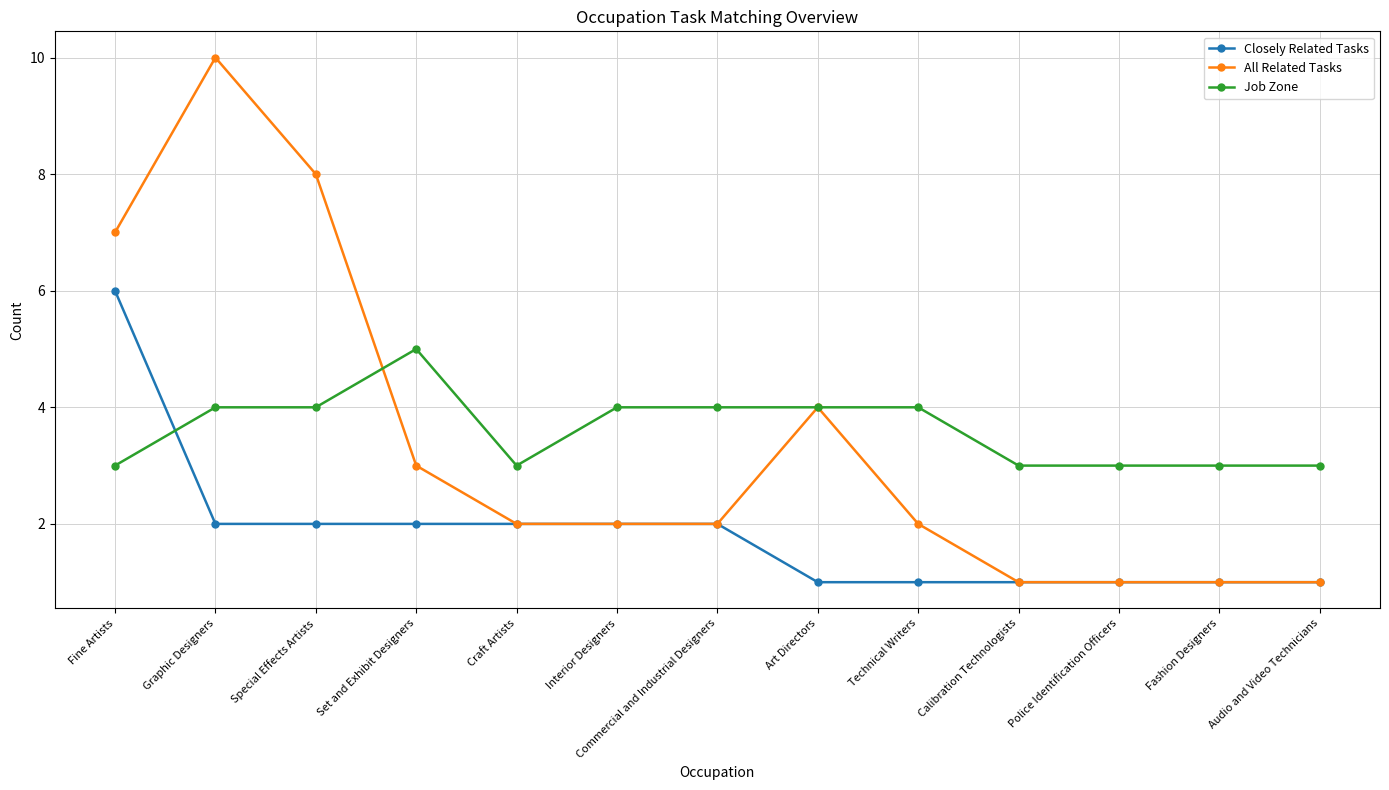

What is the label of the 8th point from the right?

Interior Designers